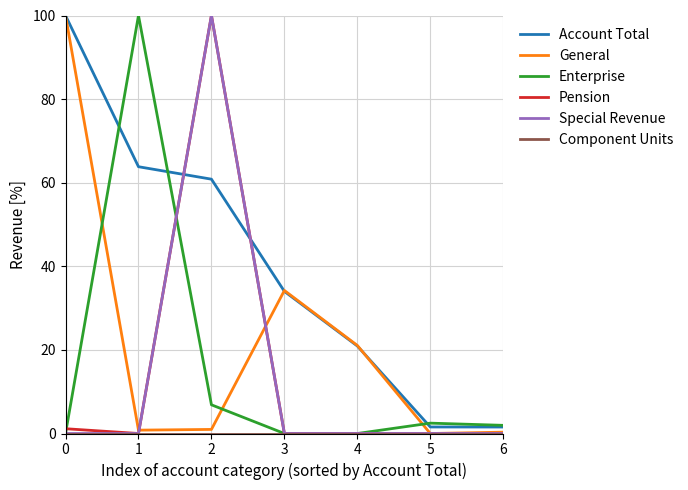

True or false: Pension has a value of 1.1 at 0.

True